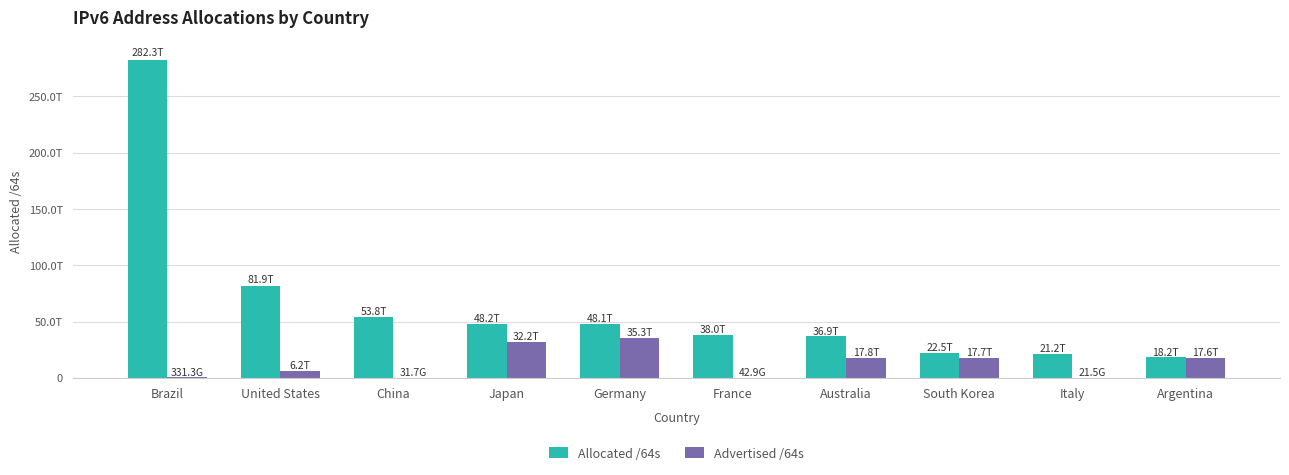

Which series changed the most between Japan and South Korea?

Allocated /64s